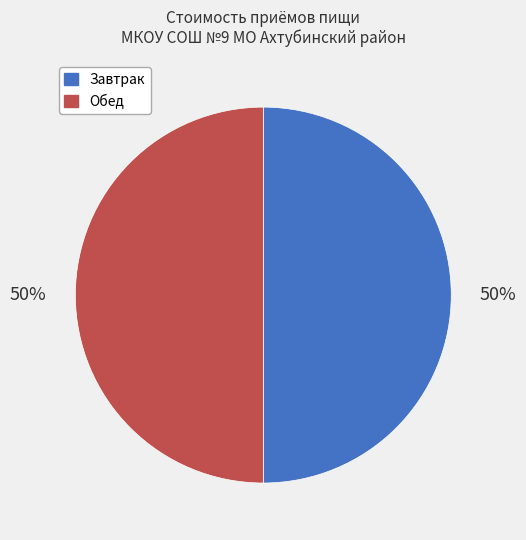

To the nearest percent, what is the average slice percentage?

50%